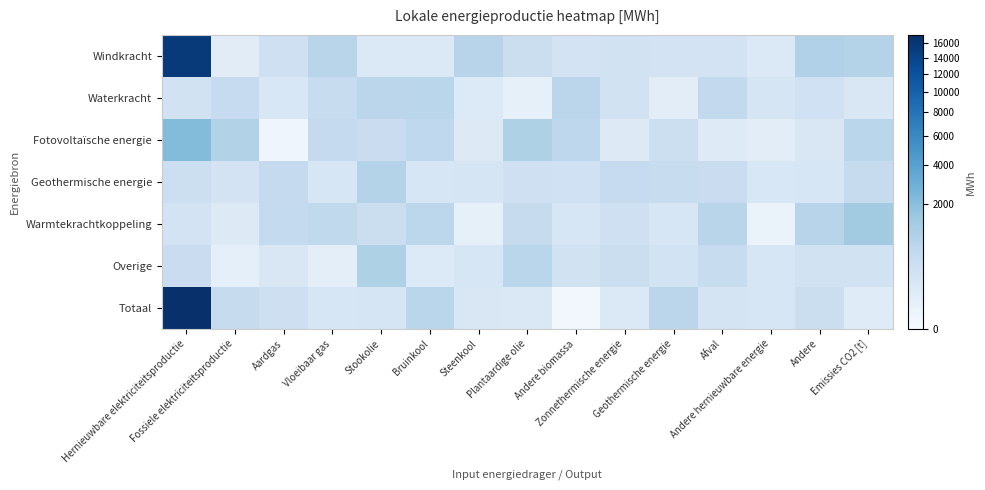

What is the difference between the highest and lowest values at Stookolie?

898.1